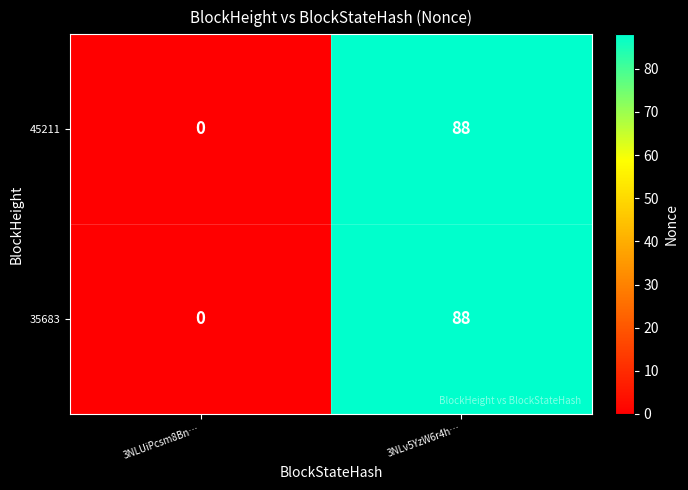

Reading left to right, what are all the values shown in this chart?

45211: 3NLUiPcsm8Bn…=0	3NLv5YzW6r4h…=88
35683: 3NLUiPcsm8Bn…=0	3NLv5YzW6r4h…=88